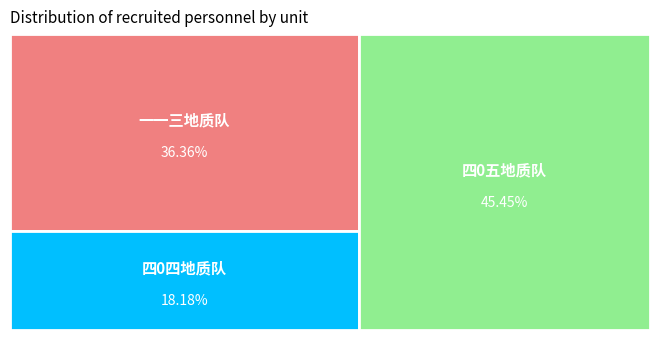

To the nearest percent, what percentage of the pie is 四0四地质队?

18%